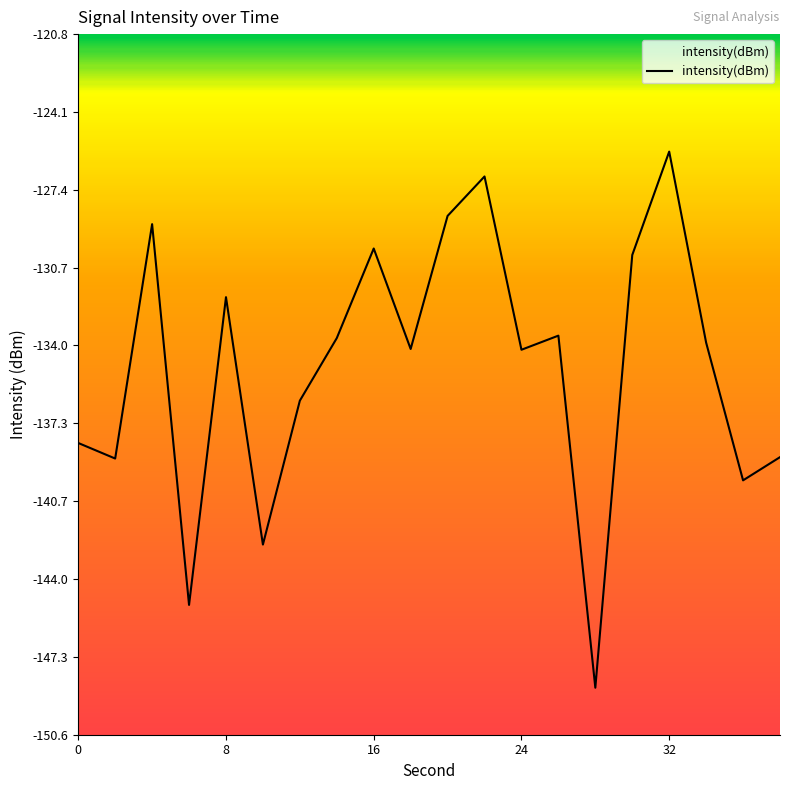

What value does the data have at 24?

-134.2